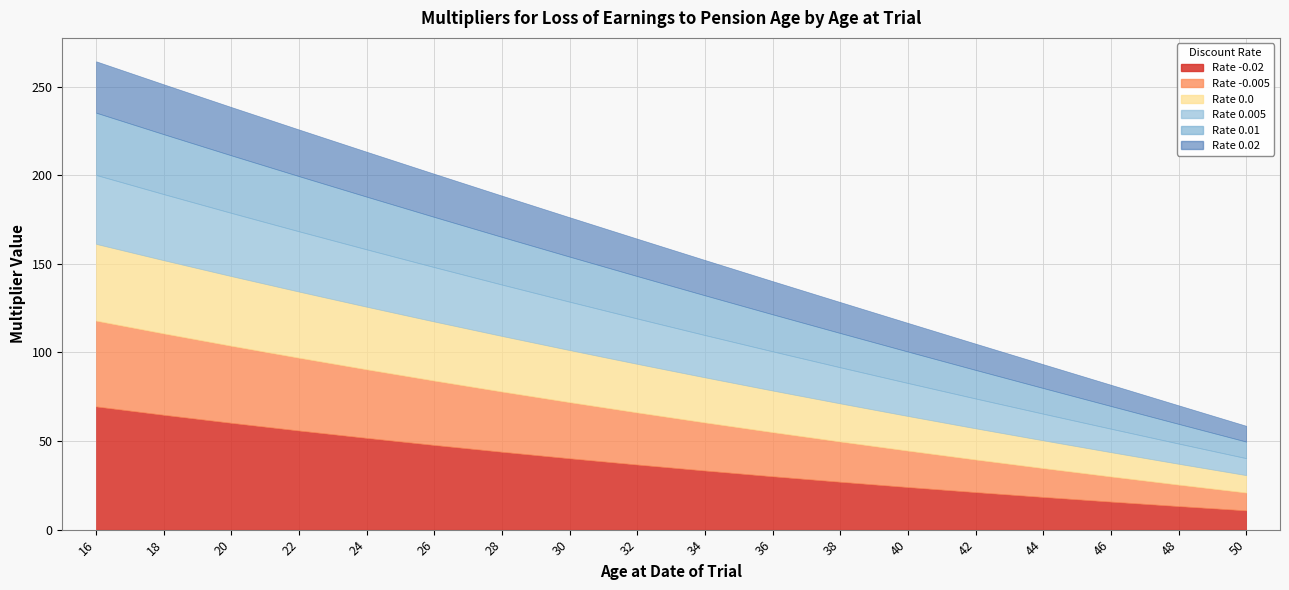

The value of 0.01 at 22 is 31.1. True or false?

True